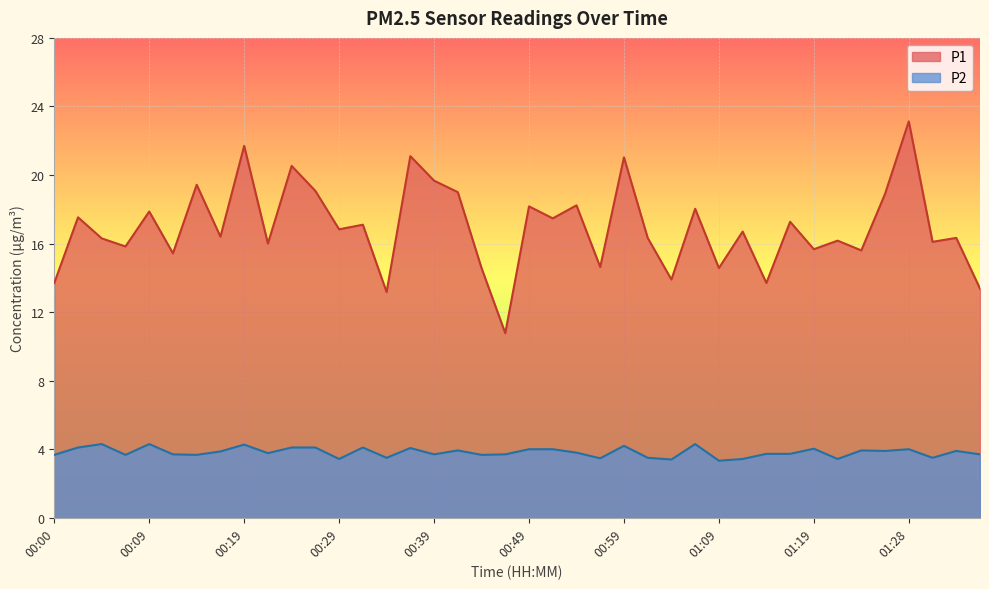

Where does the P1 series first go above 16?

00:02